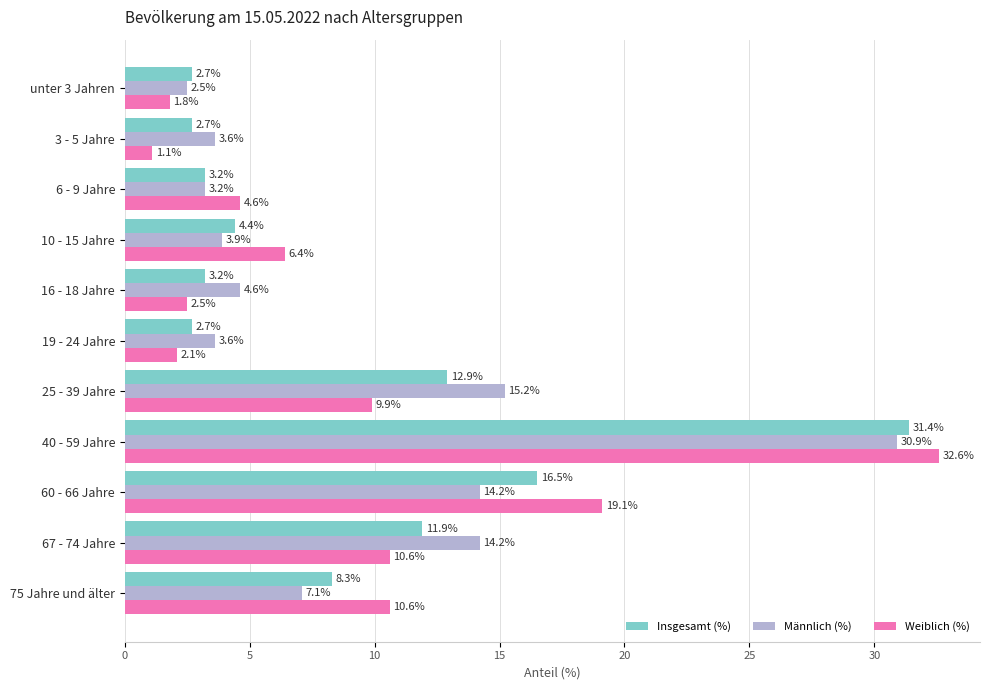

List the series in order of their overall mean, lowest first.

Insgesamt (%), Weiblich (%), Männlich (%)